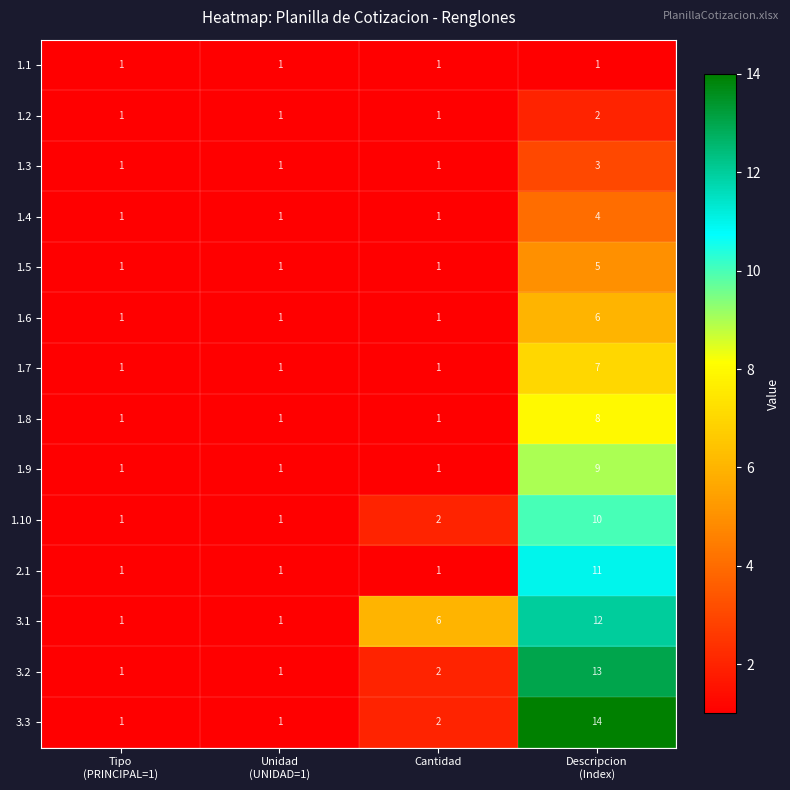

What is the maximum value shown in the chart?

14